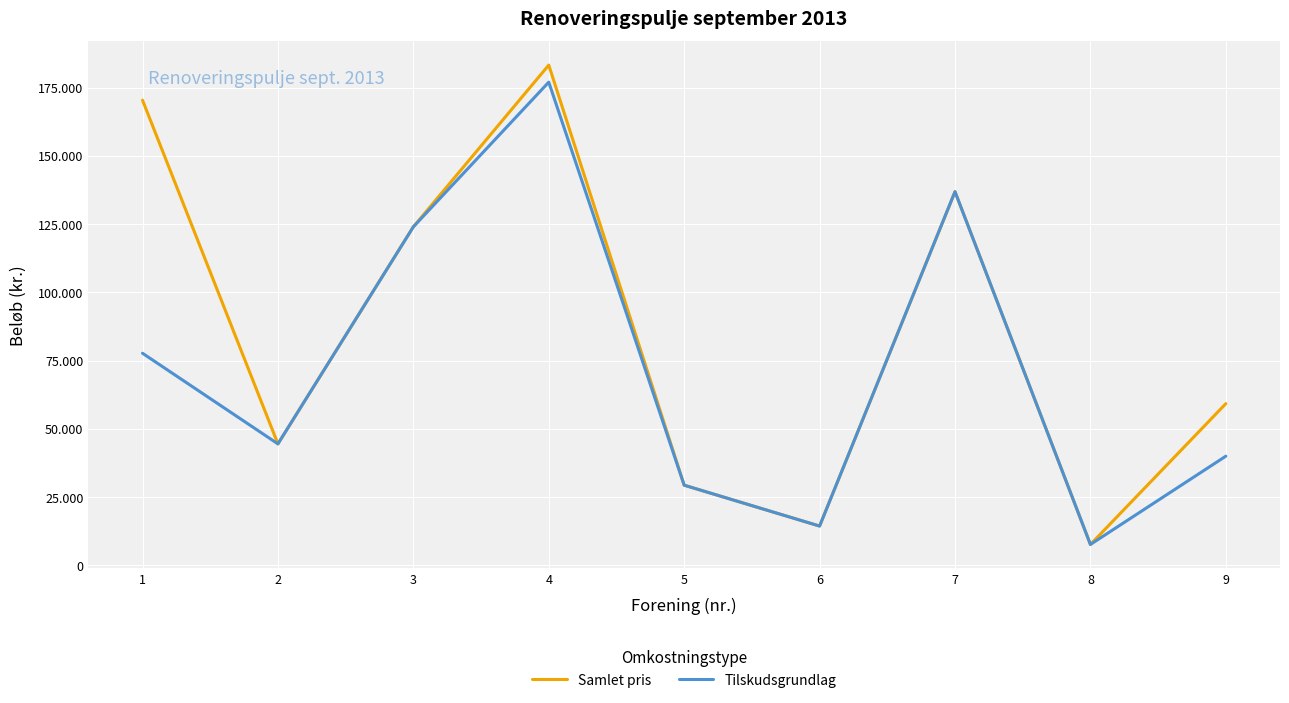

What are all the series names shown in the legend?

Samlet pris, Tilskudsgrundlag